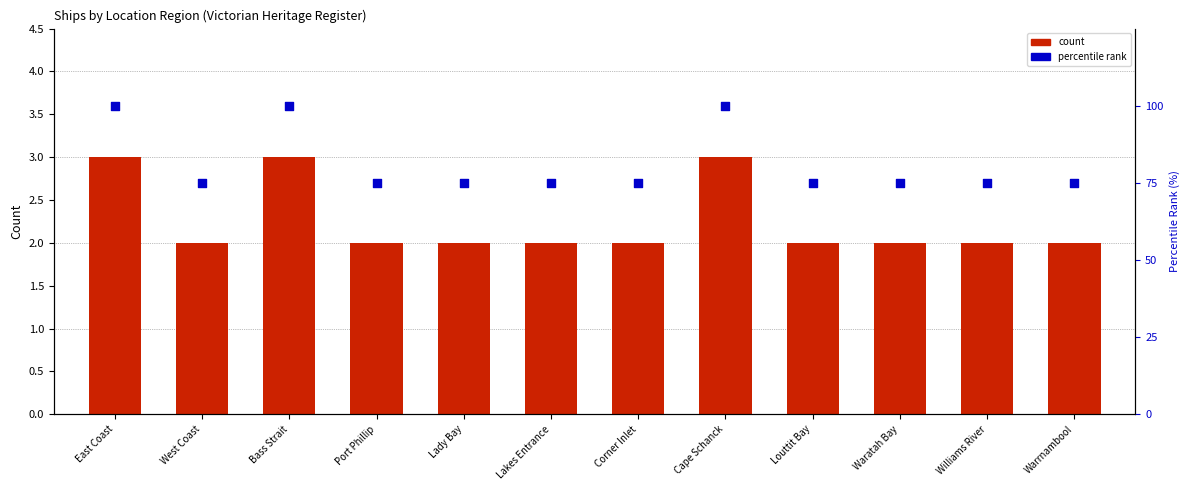

What are all the series names shown in the legend?

count, percentile rank